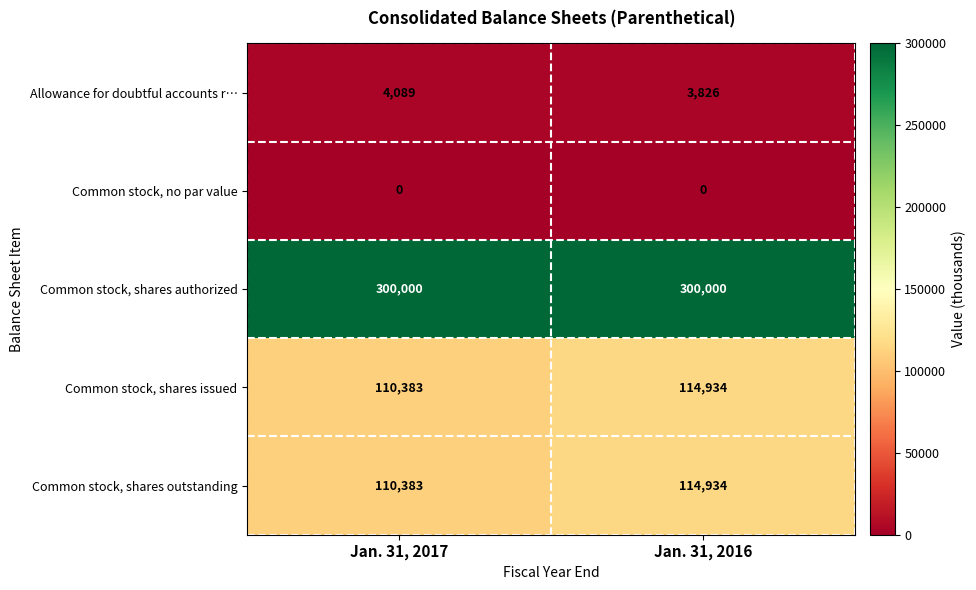

What is the highest value of the Common stock, shares outstanding series?

114934